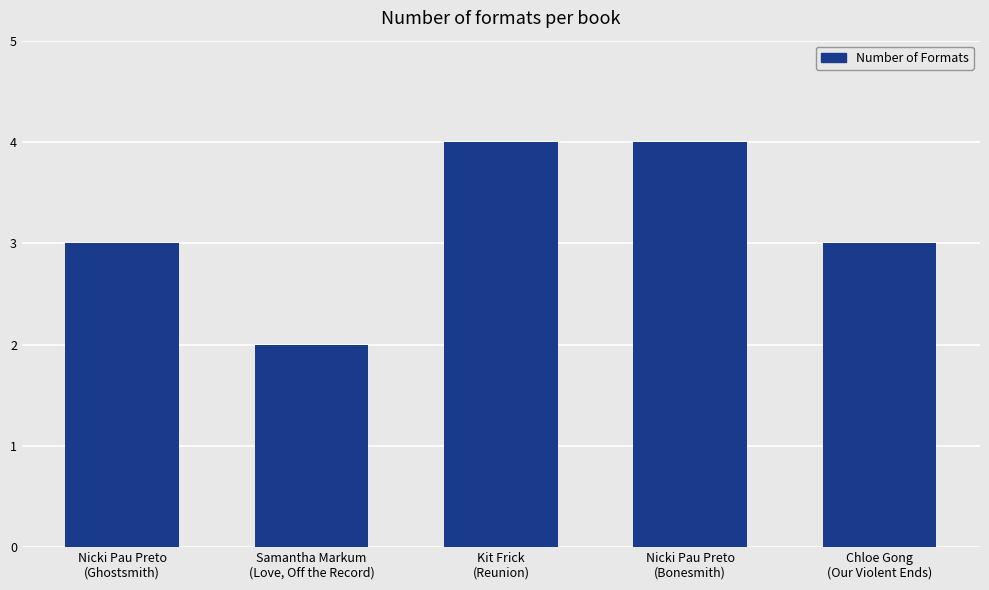

What is the value of the 5th bar from the left?

3